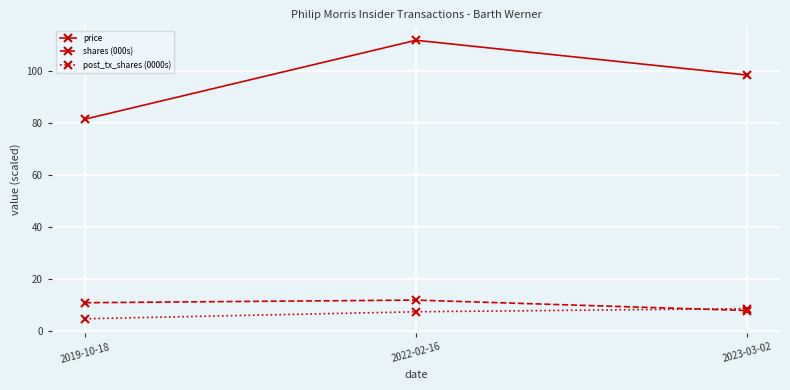

What is the spread (max minus min) of values at 2019-10-18?

76.6